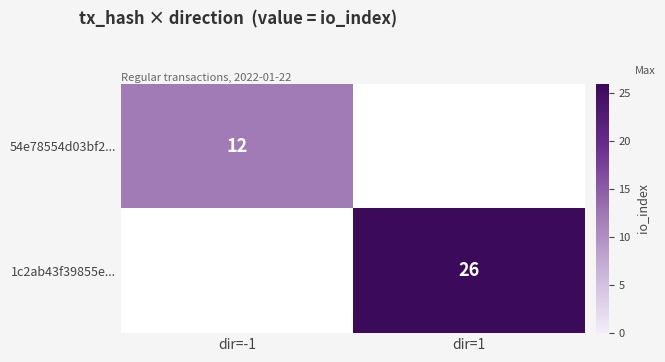

At how many categories does at least one series exceed 18?

1